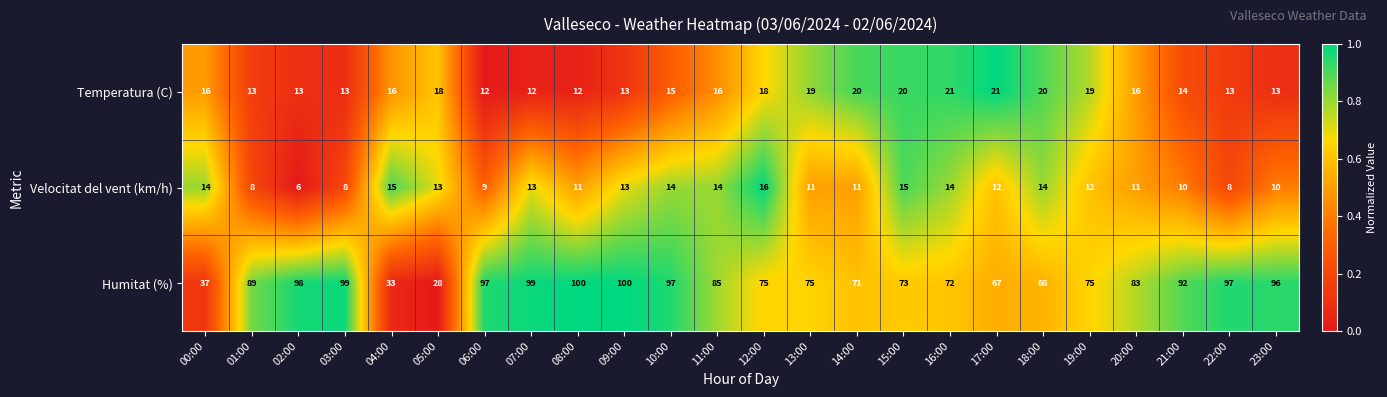

What is the spread (max minus min) of values at 21:00?

82